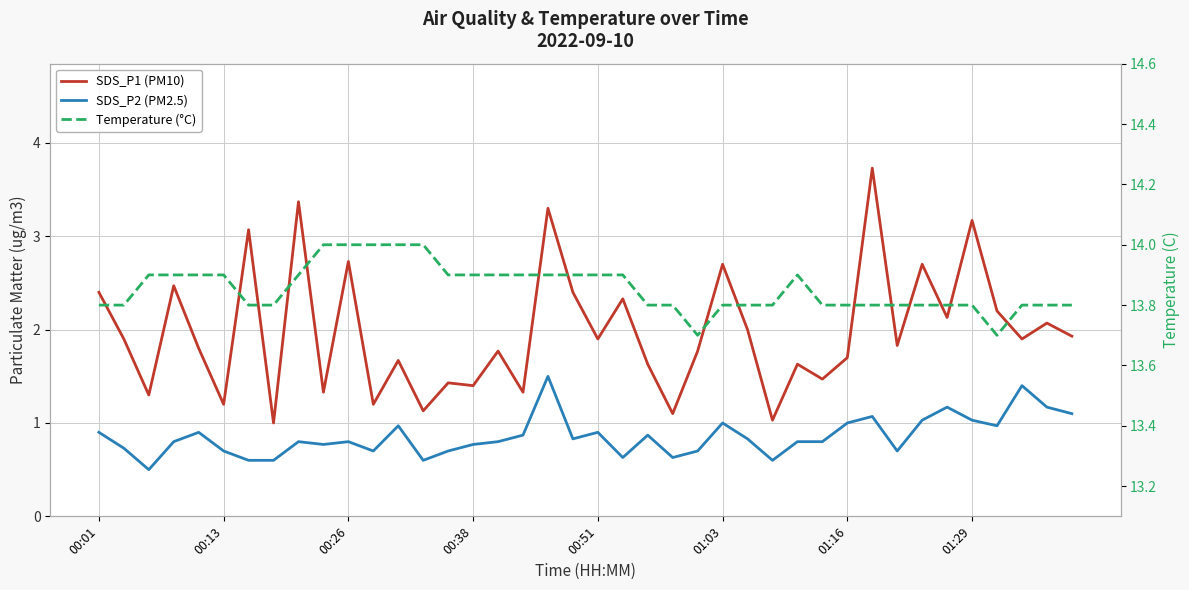

The SDS_P1 (PM10) series shows 3.7 at 31. True or false?

True